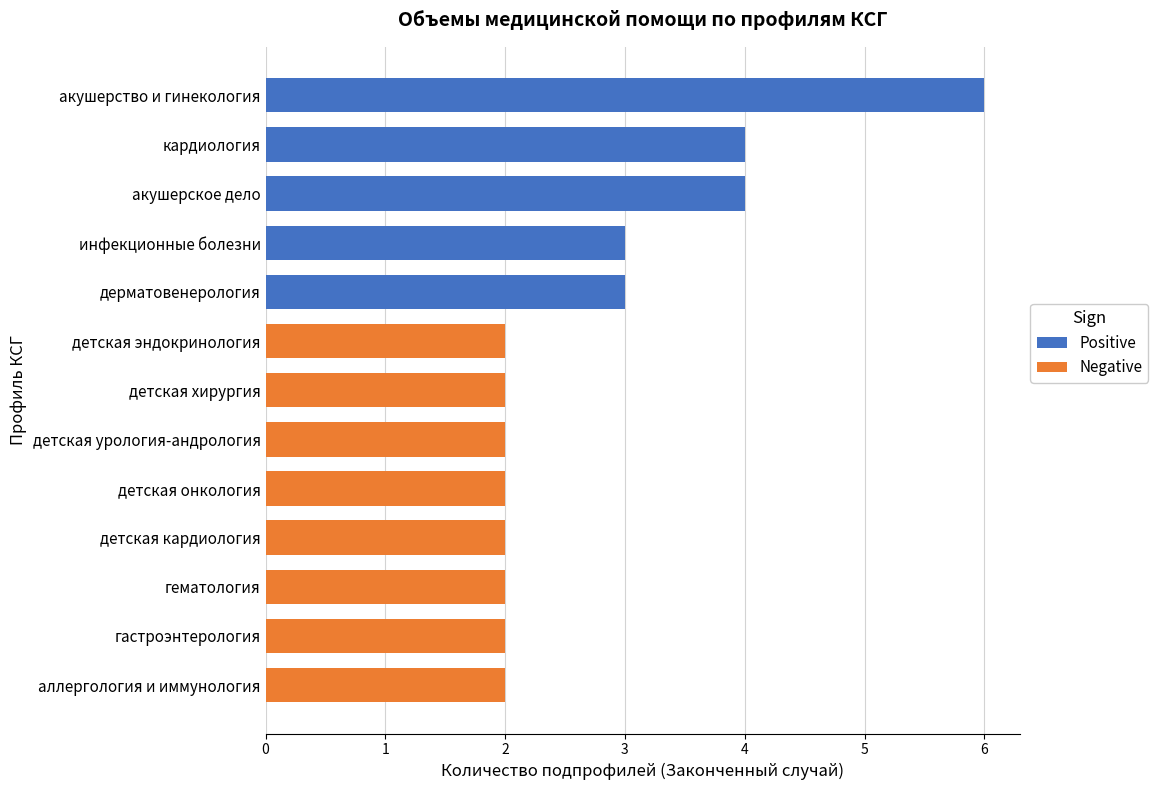

Which series has the largest range (max minus min)?

Positive